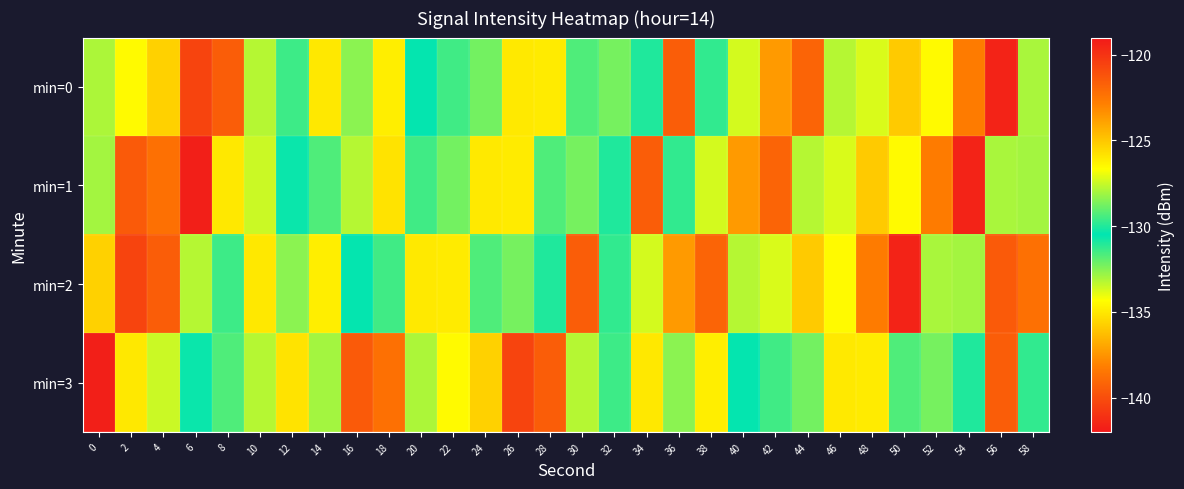

How many categories are shown in the chart?

30